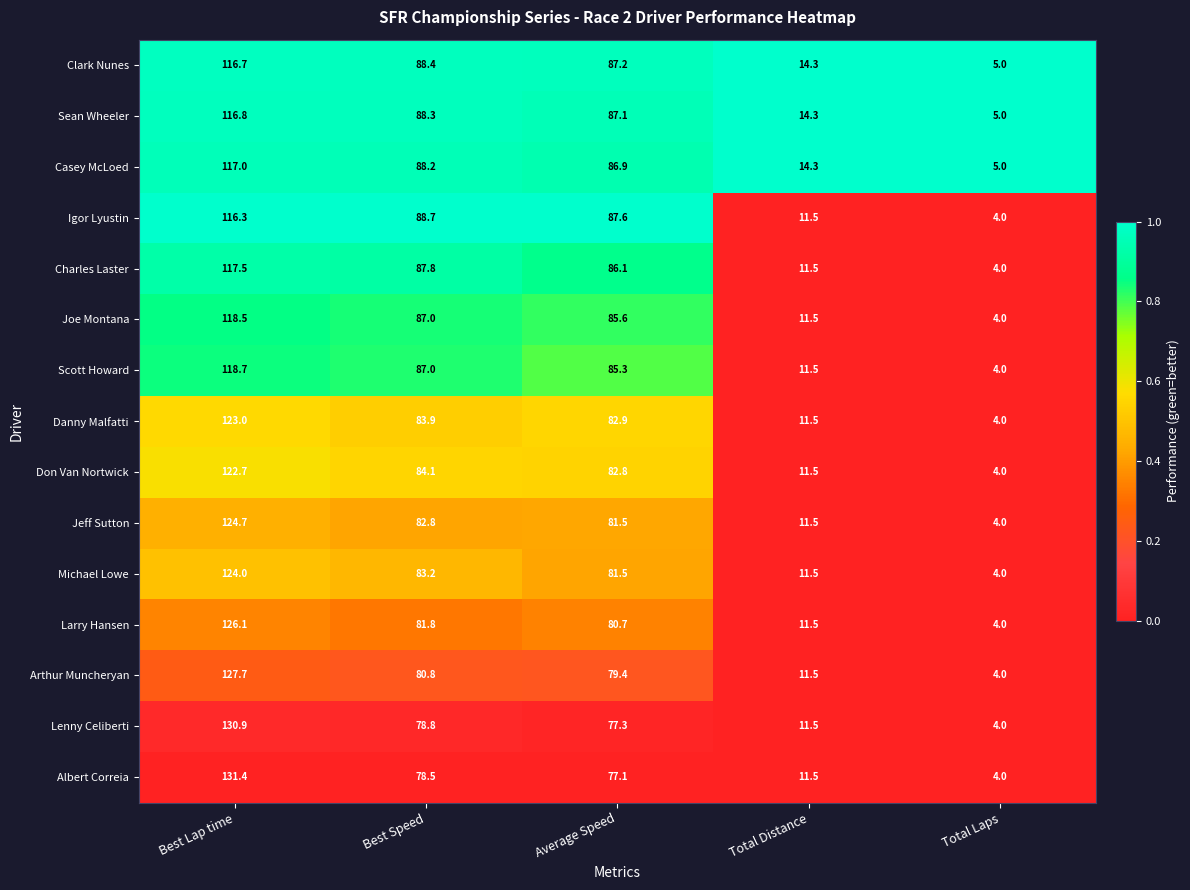

Which series has the widest spread of values?

Albert Correia